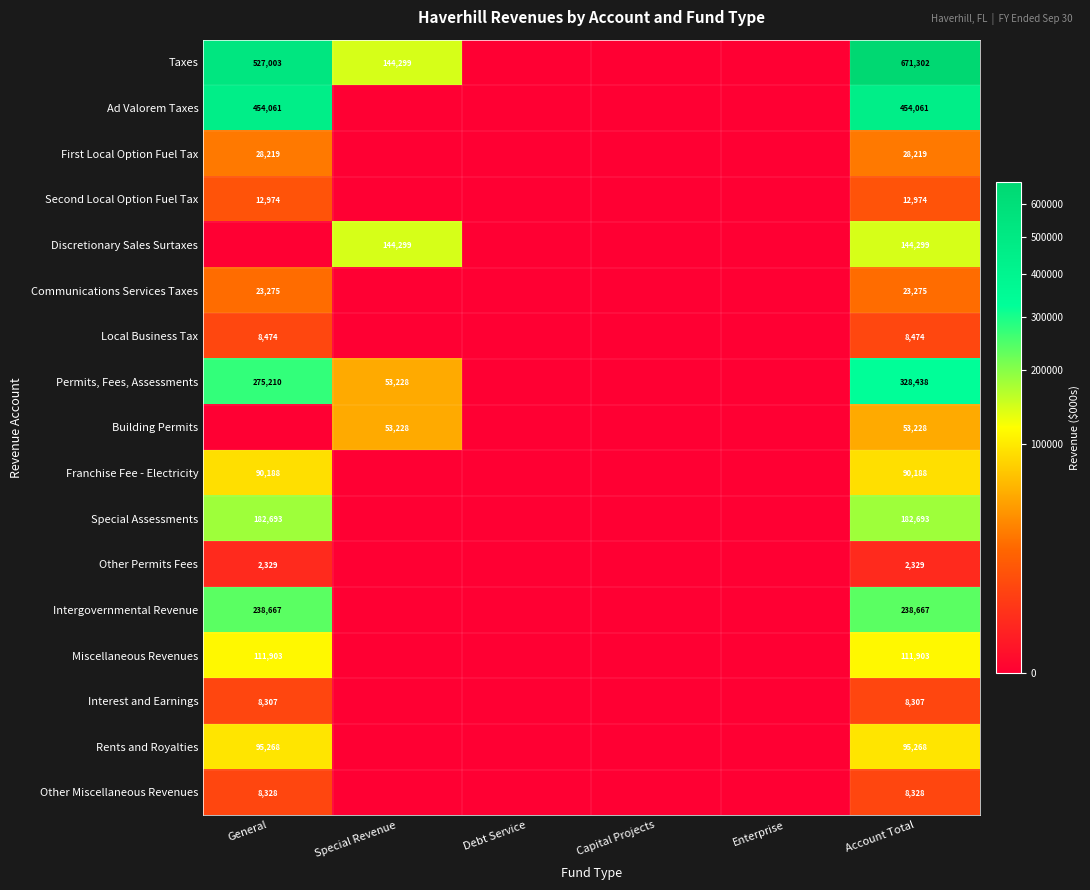

The Interest and Earnings series shows 3507 at Account Total. True or false?

False